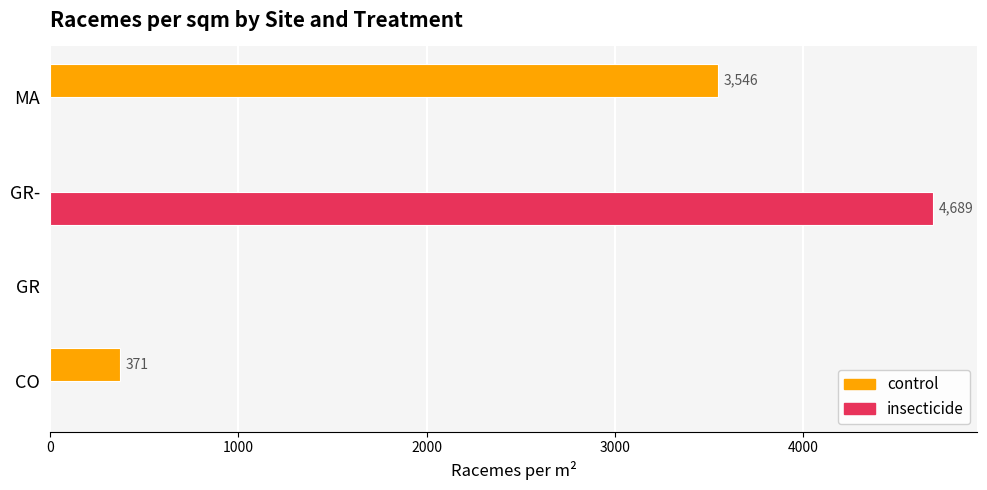

What is the highest value of the control series?

3546